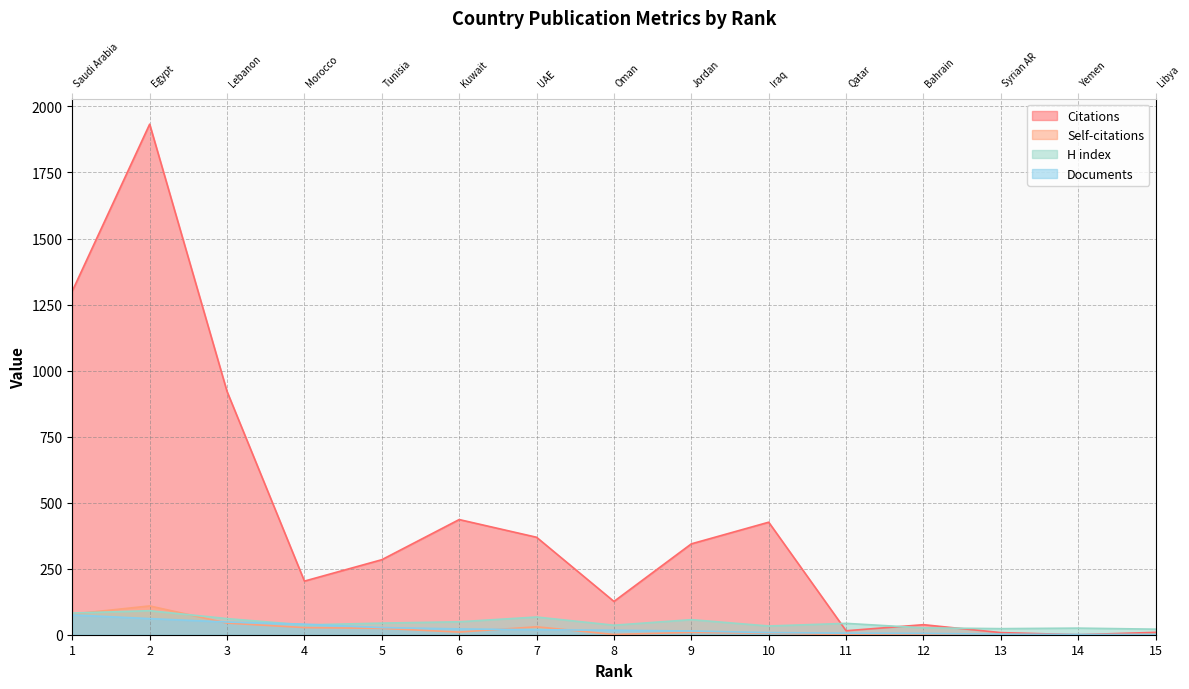

Does the chart have visible grid lines?

Yes